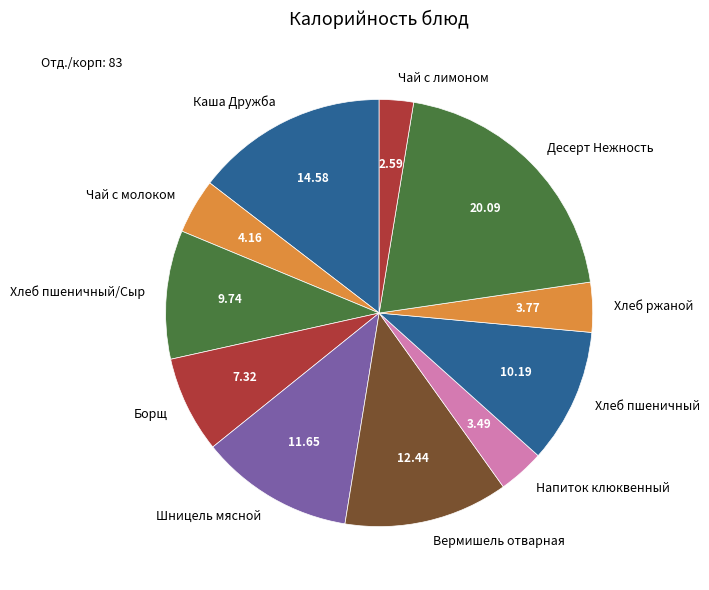

Do Десерт Нежность and Хлеб пшеничный together represent more than half of the pie?

No